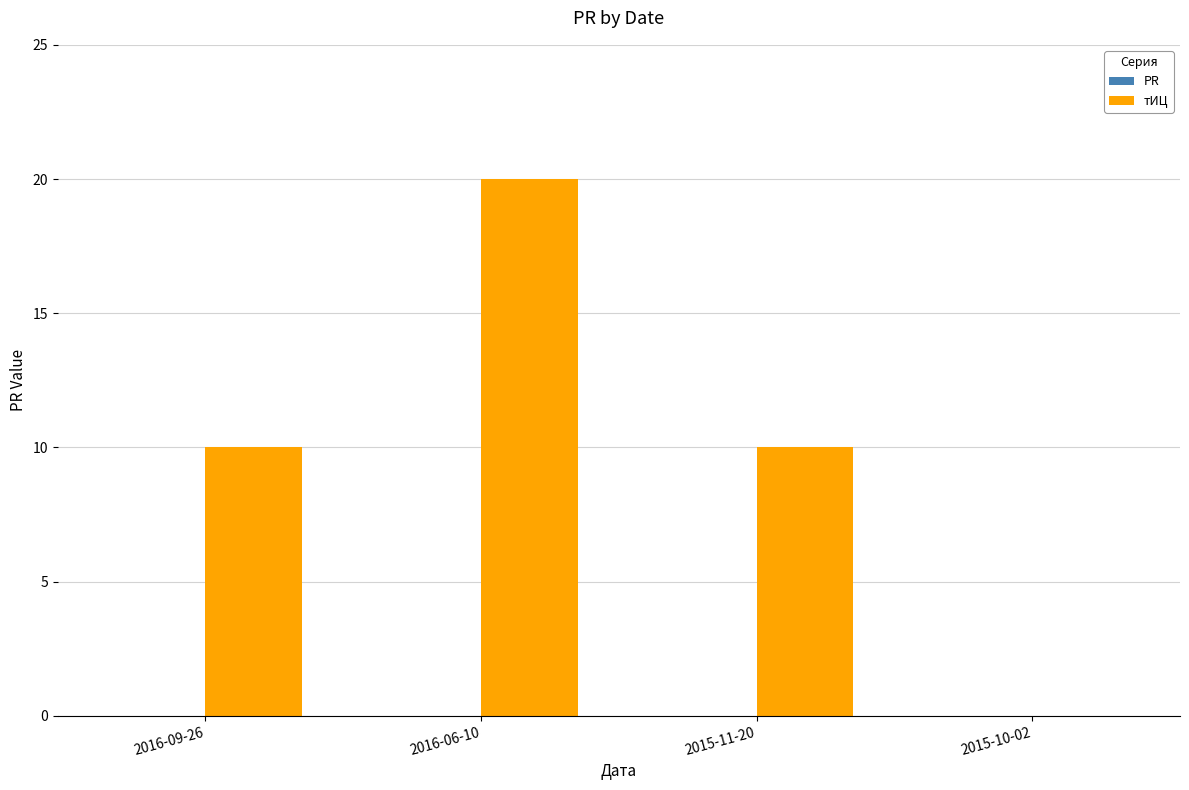

Approximately how many times larger is the value at 2016-06-10 compared to 2016-09-26?

2.0